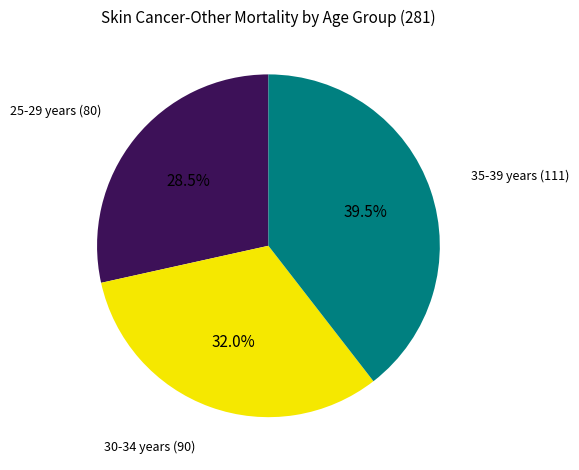

Is there any slice that represents more than half of the pie?

No